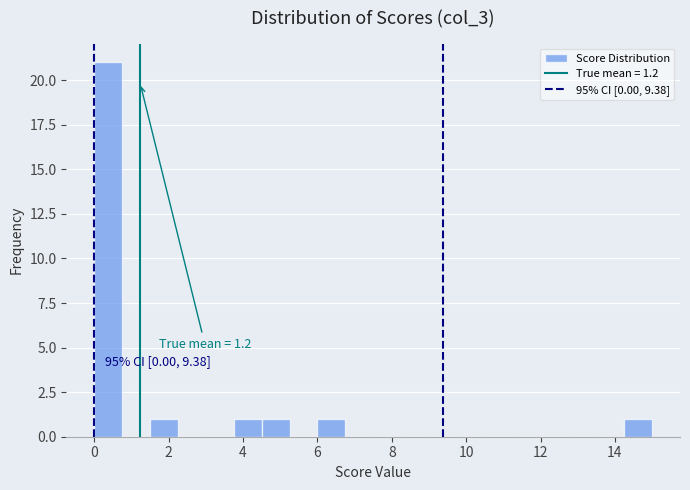

Read against the x-axis, roughly where is the centre of the tallest bar?

0.4